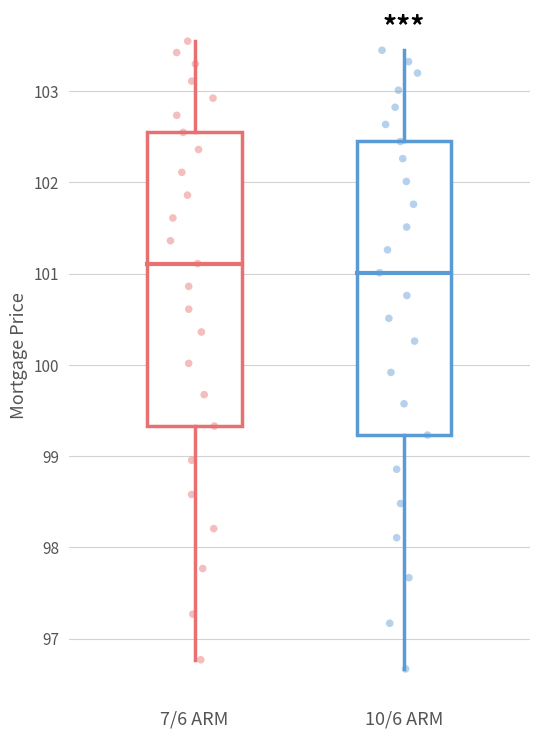

Reading left to right, read every box against the y-axis: the position of its median line, the range the box covers, and the ends of its whiskers. The values are not printed on the chart, so give them approximately, as read against the axis.

7/6 ARM: median 101.1, box 99.3 to 102.5, whiskers 96.8 to 103.5
10/6 ARM: median 101.0, box 99.2 to 102.4, whiskers 96.7 to 103.4